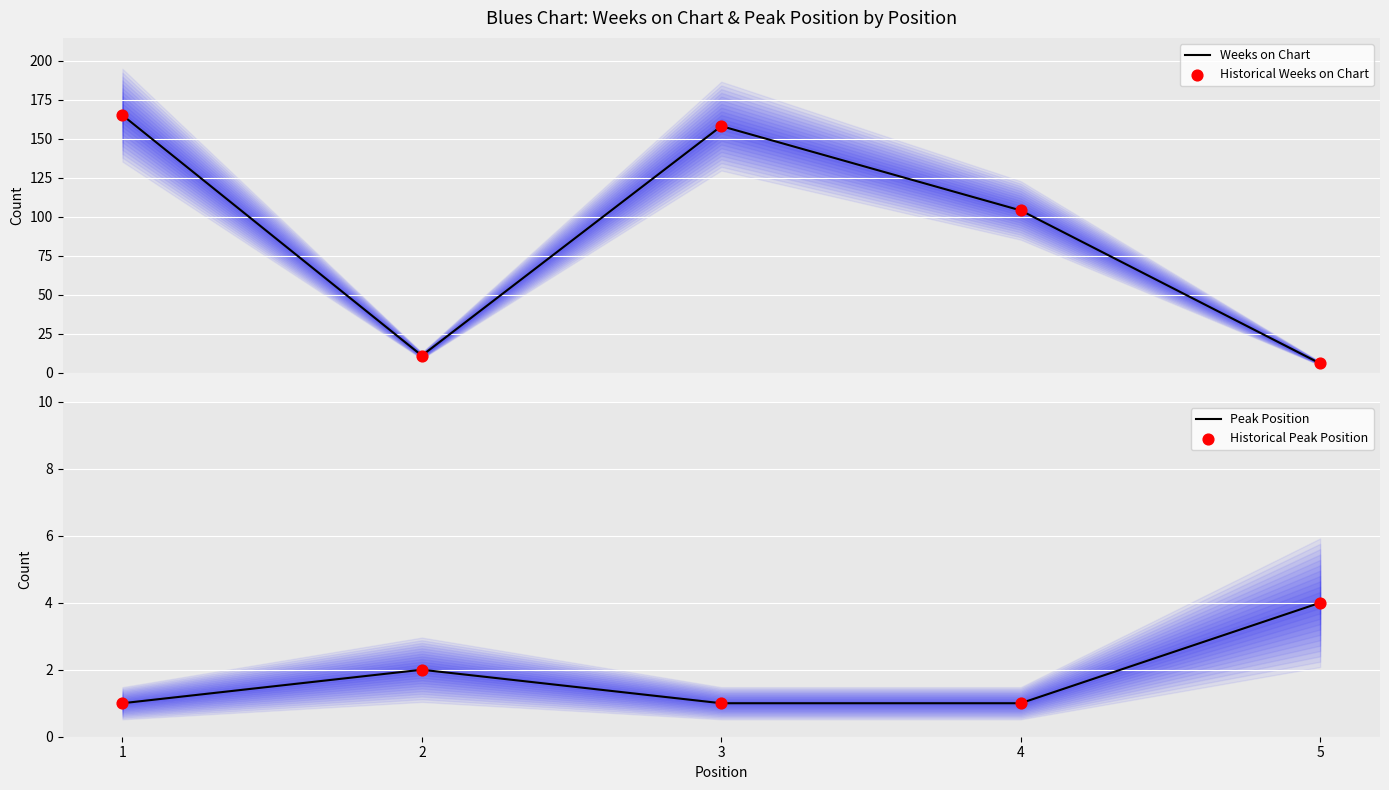

At which category is the sum across all series the highest?

1